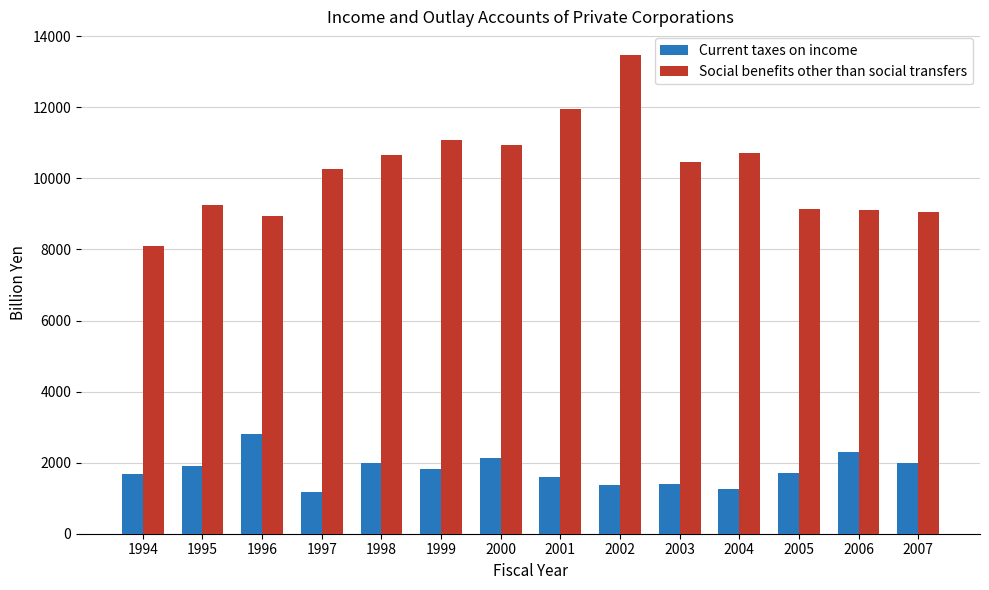

What is the difference between the highest and lowest values at 2004?

9441.0